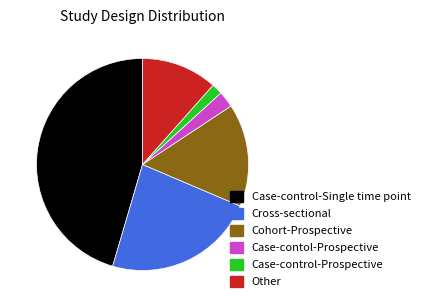

Do Case-control-Single time point and Cross-sectional together represent more than half of the pie?

Yes